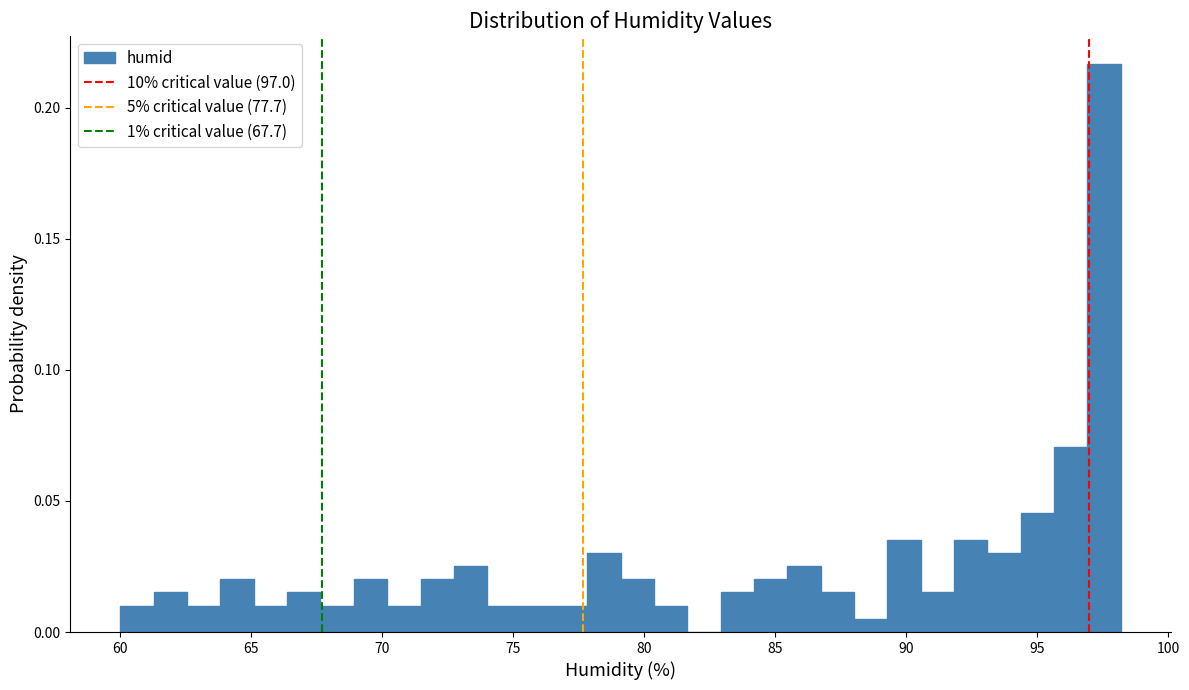

Around what value on the x-axis is the tallest bar? Give the approximate position of its centre, as read against the axis.

97.5